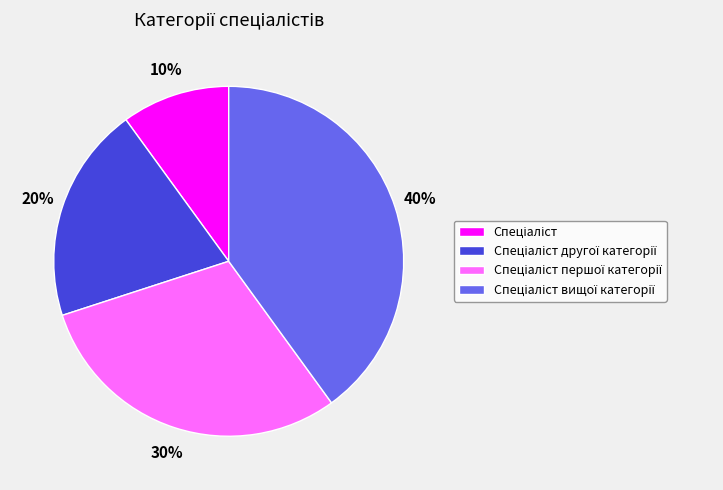

To the nearest percent, what is the average slice percentage?

25%